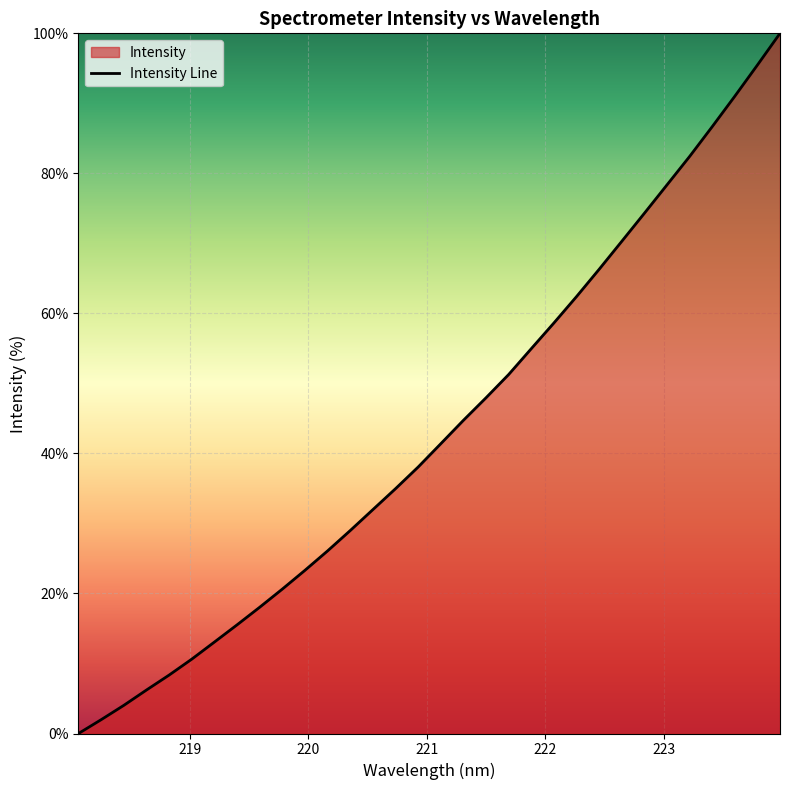

What is the difference between the maximum and minimum values?

100.0